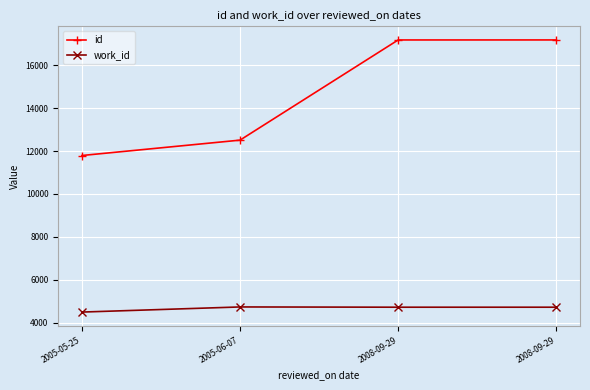

The work_id series shows 6345 at 2008-09-29. True or false?

False